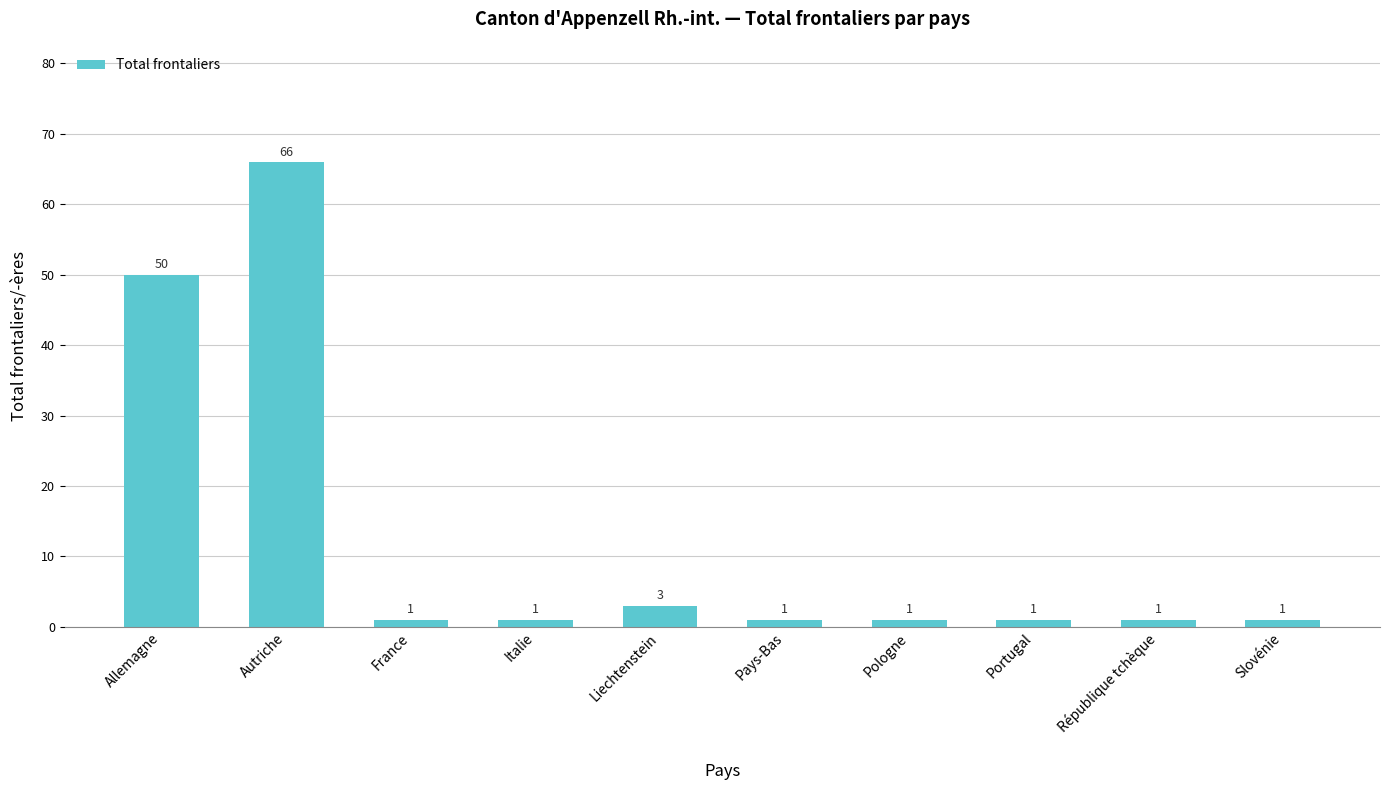

What is the difference between the maximum and minimum values?

65